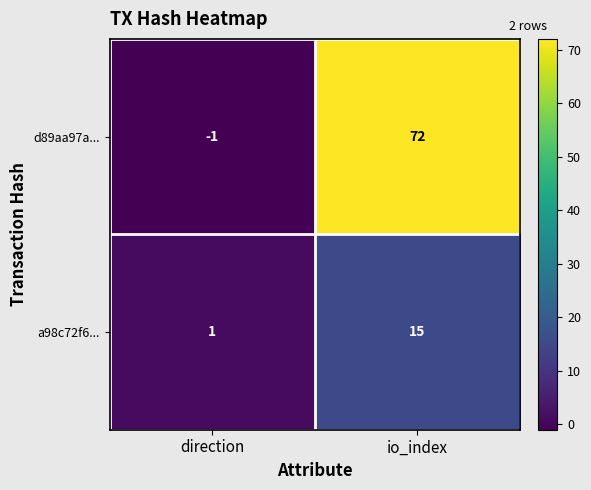

Read the d89aa97a... value at io_index, to the nearest 5.

70